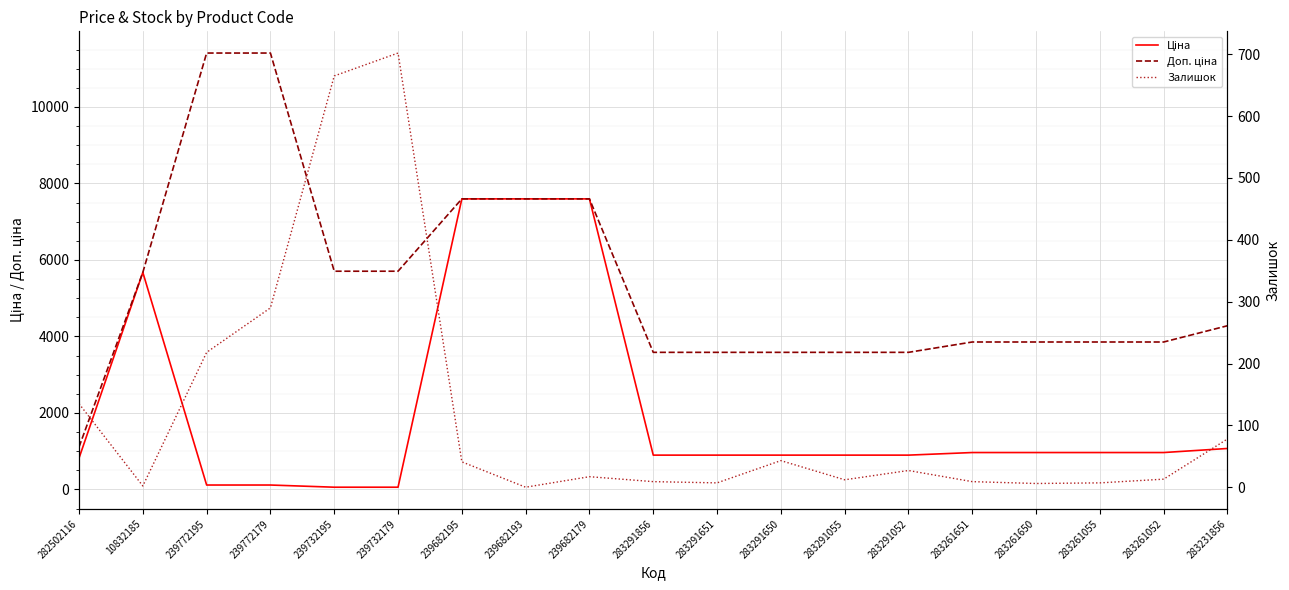

In Залишок, how many points are lower than both neighbors (excluding endpoints)?

5